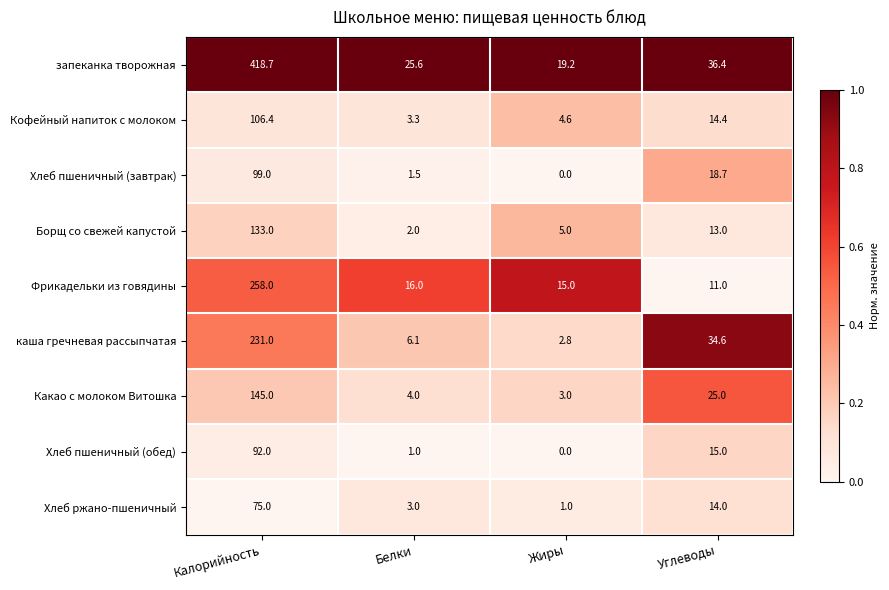

Which series has the largest total across all categories?

запеканка творожная